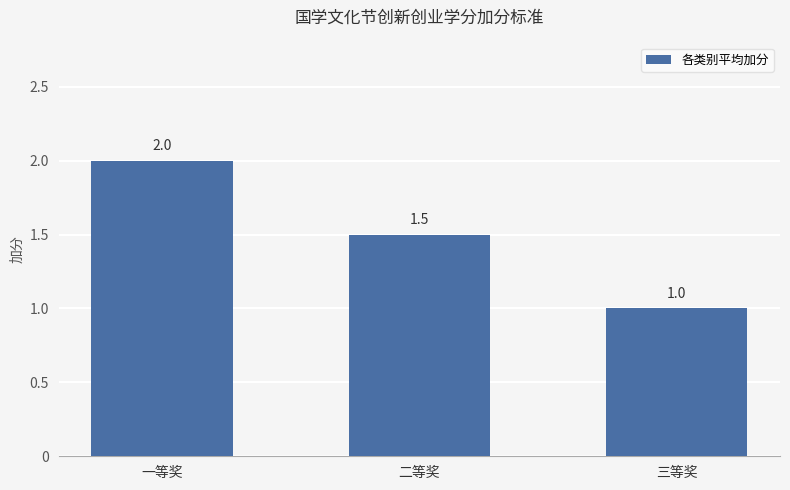

Are the bars grouped side by side (vs. stacked)?

No